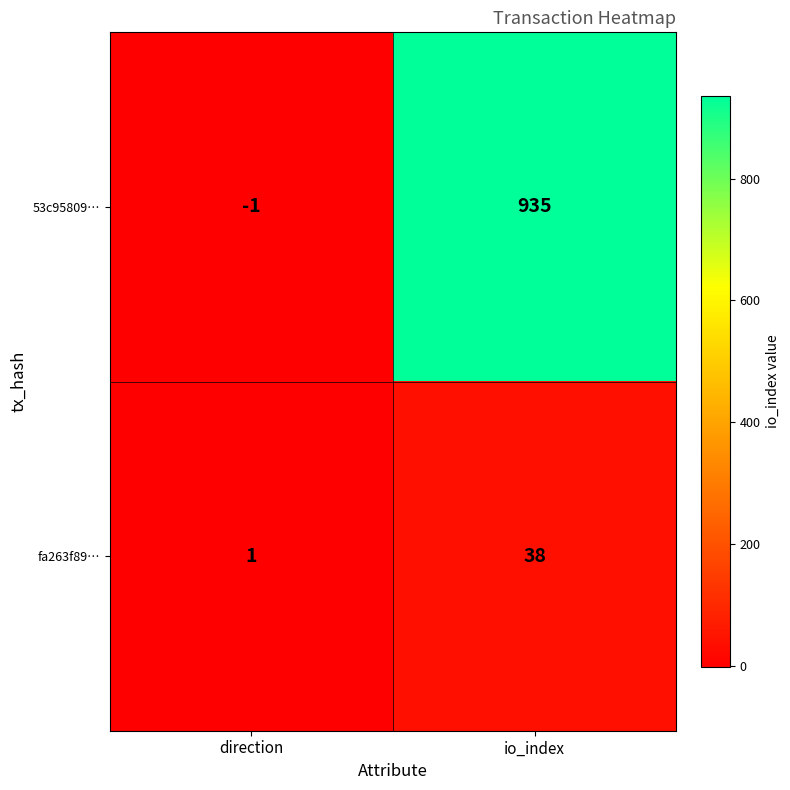

What is the sum of the fa263f89… values at io_index and direction?

39